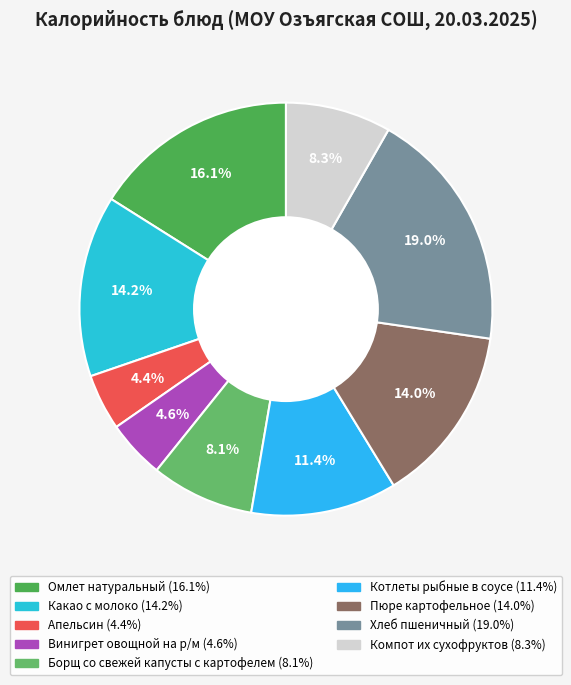

Combined, what portion of the pie is Компот их сухофруктов and Винигрет овощной на р/м?

12.8%